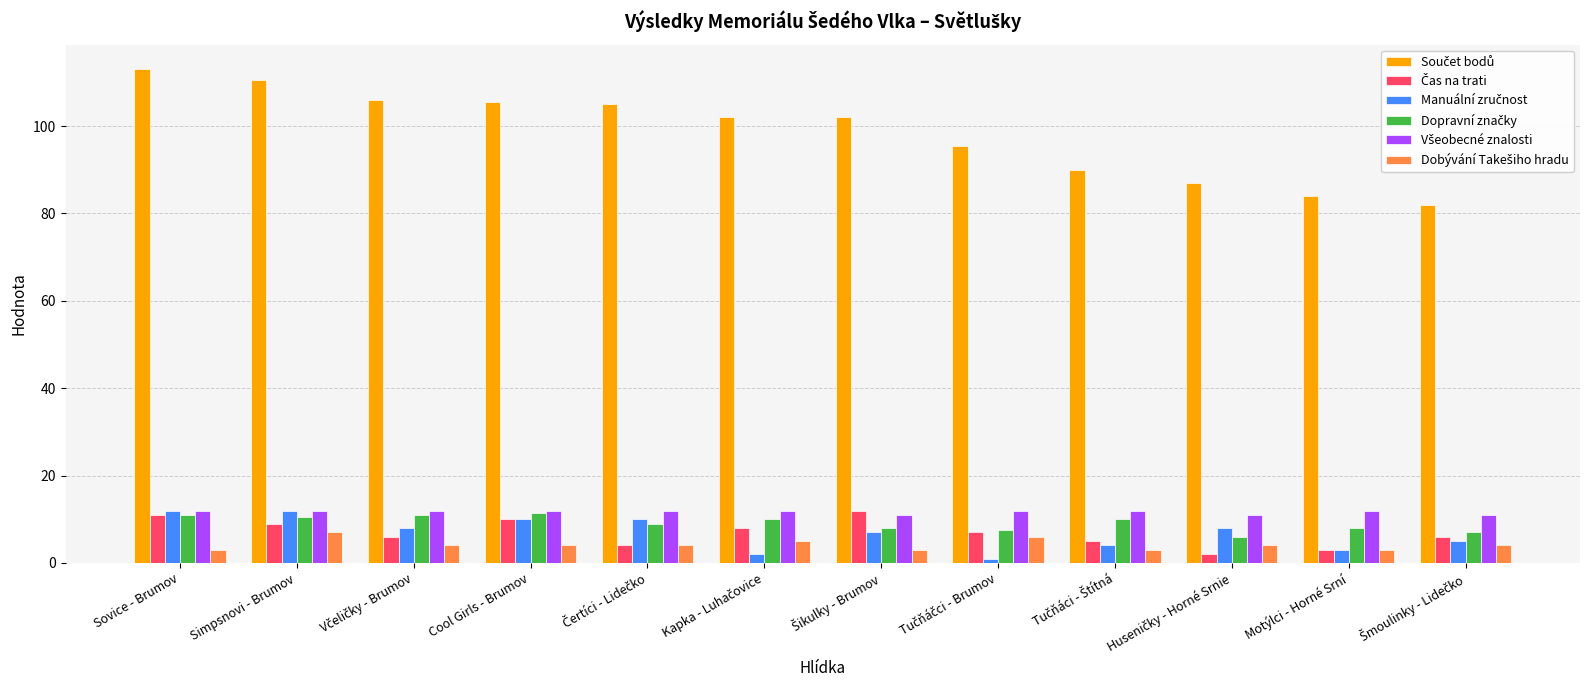

What is the maximum value shown in the chart?

113.0